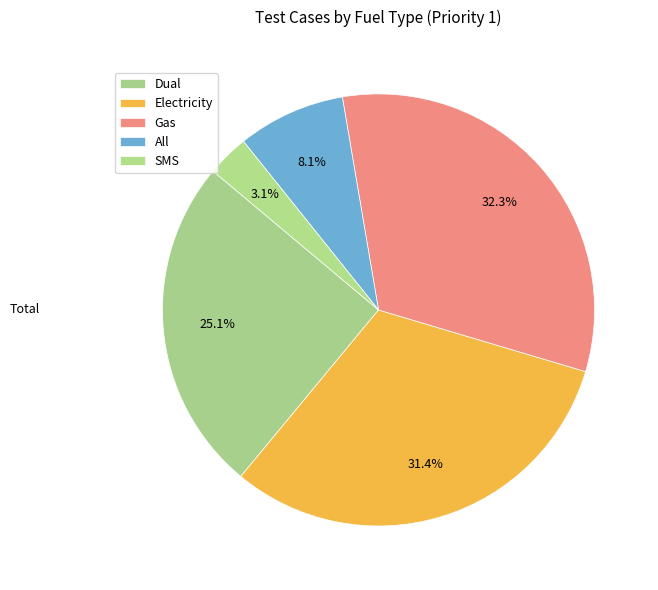

Approximately how many times larger is the value at Gas compared to Electricity?

1.0